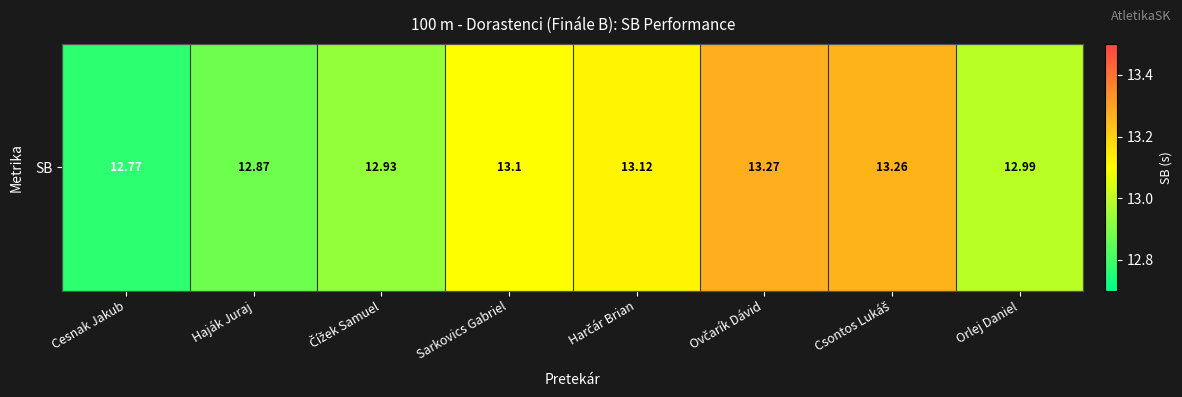

Reading left to right, extract all data points from this chart.

12.8	12.9	12.9	13.1	13.1	13.3	13.3	13.0